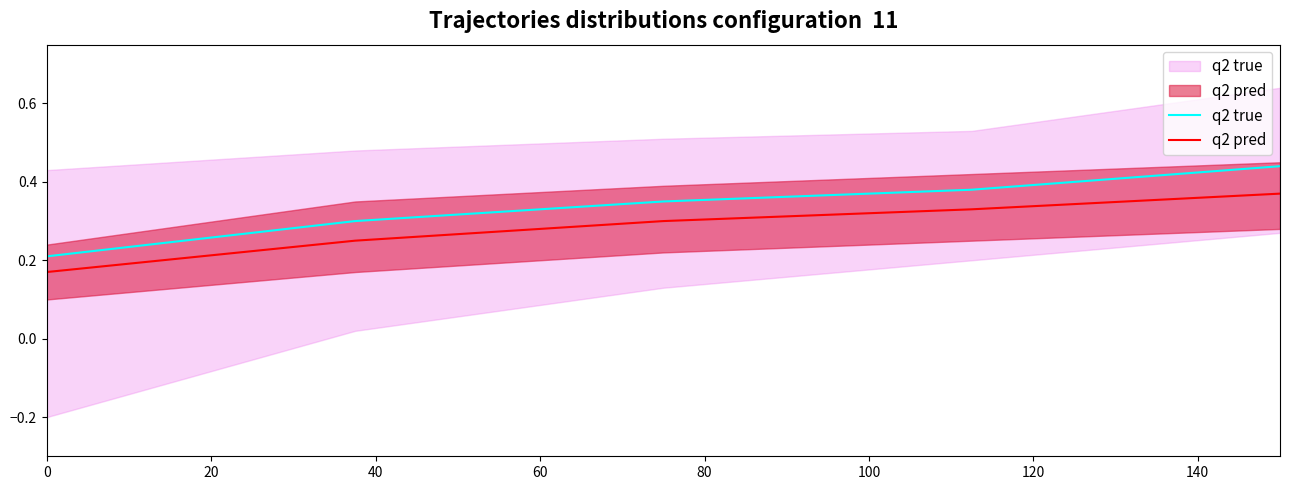

What is the sum of the q2 pred values at 60 and 40?

0.6